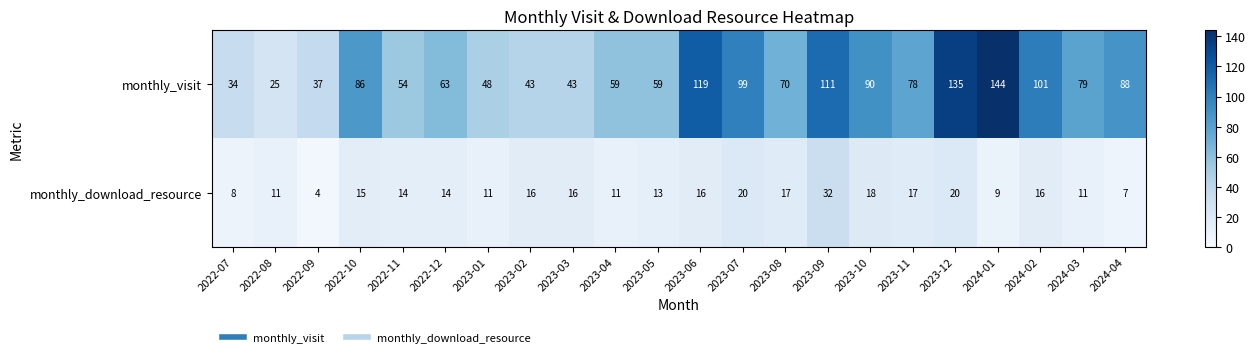

Rank the series by their average value, from highest to lowest.

monthly_visit, monthly_download_resource